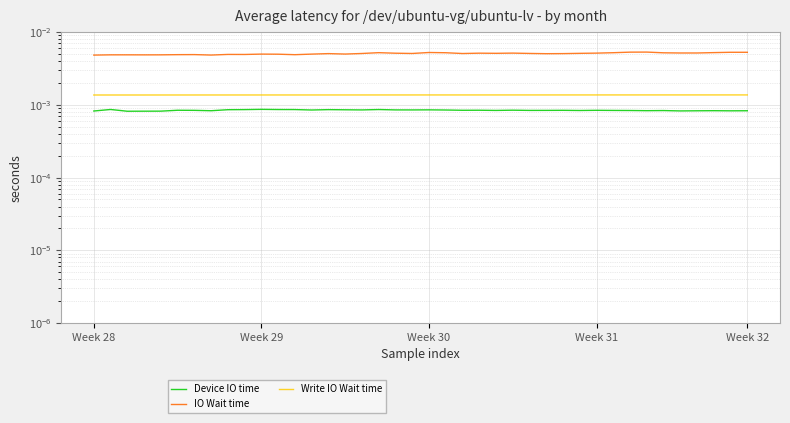

Which series changed the most between 7 and 37?

IO Wait time